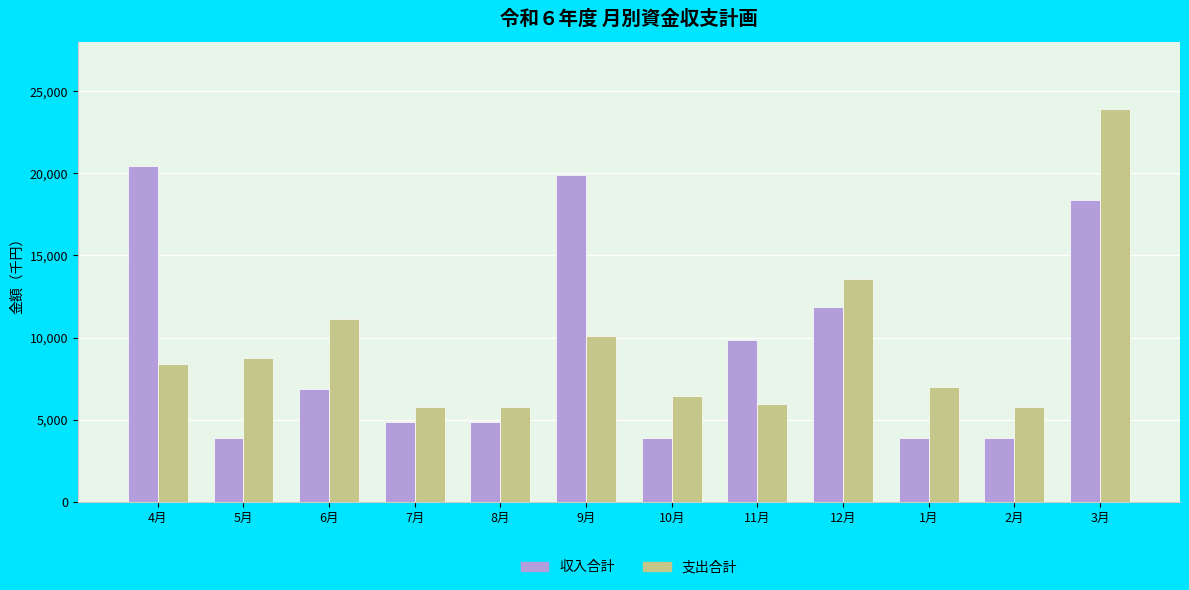

Reading right to left, what are all the values shown in this chart?

収入合計: 18384	3884	3884	11884	9884	3884	19884	4884	4884	6884	3884	20424
支出合計: 23935	5777	6977	13577	5977	6477	10082	5777	5777	11128	8782	8382